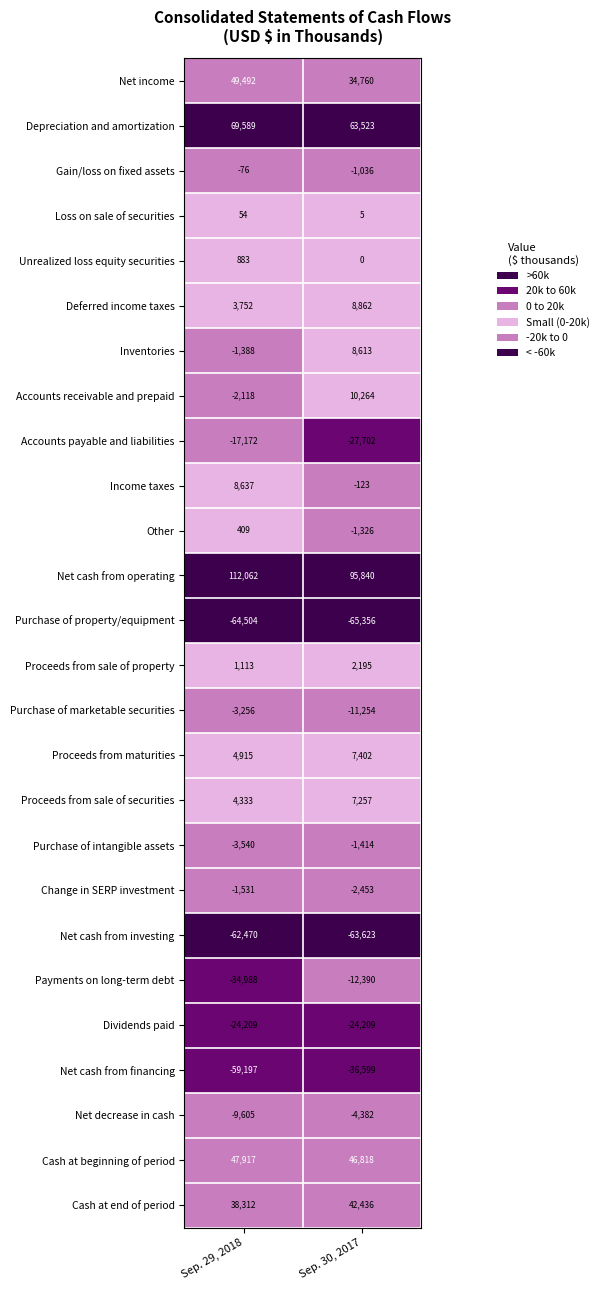

Rank the series by their maximum value, from highest to lowest.

Net cash from operating, Depreciation and amortization, Net income, Cash at beginning of period, Cash at end of period, Accounts receivable and prepaid, Deferred income taxes, Income taxes, Inventories, Proceeds from maturities, Proceeds from sale of securities, Proceeds from sale of property, Unrealized loss equity securities, Other, Loss on sale of securities, Gain/loss on fixed assets, Purchase of intangible assets, Change in SERP investment, Purchase of marketable securities, Net decrease in cash, Payments on long-term debt, Accounts payable and liabilities, Dividends paid, Net cash from financing, Net cash from investing, Purchase of property/equipment